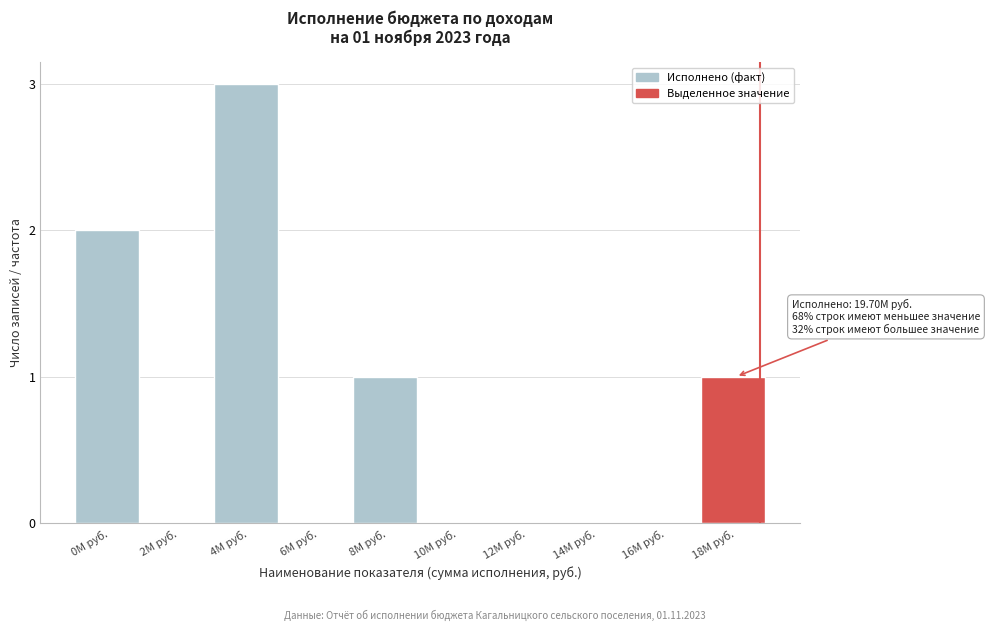

Reading left to right, what are all the values shown in this chart?

0M руб.=2	2M руб.=0	4M руб.=3	6M руб.=0	8M руб.=1	10M руб.=0	12M руб.=0	14M руб.=0	16M руб.=0	18M руб.=1